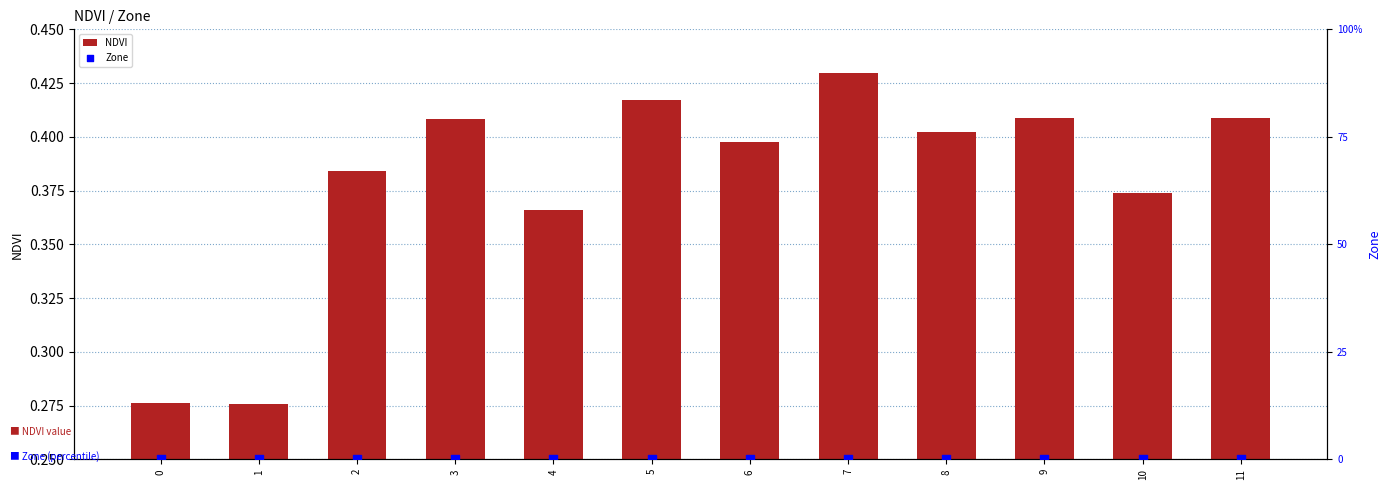

At how many categories does at least one series exceed 0?

12